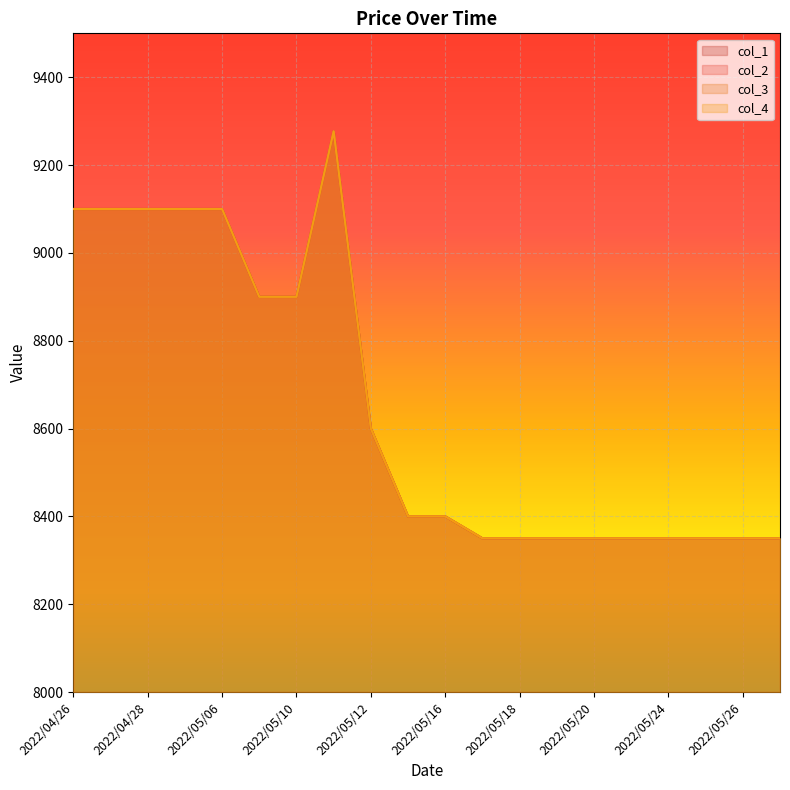

At how many categories does at least one series exceed 8888?

8